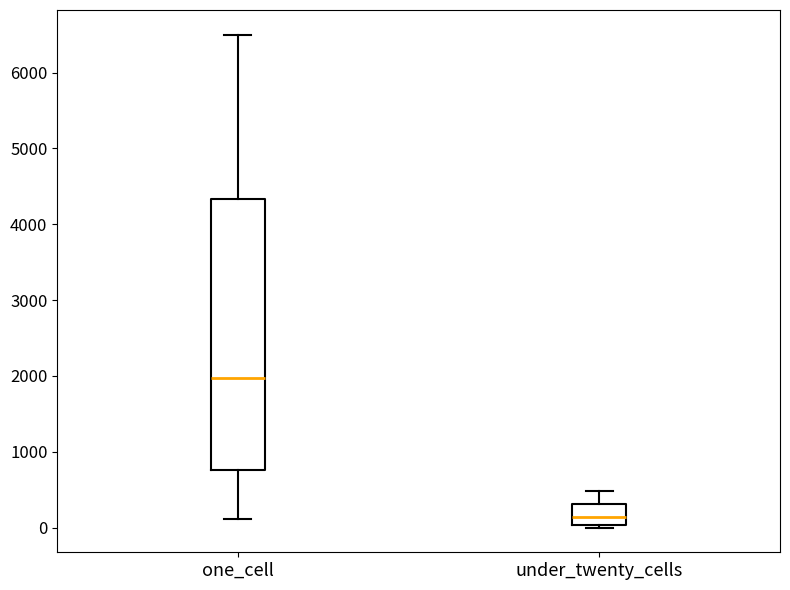

Which box has the lowest median line?

under_twenty_cells